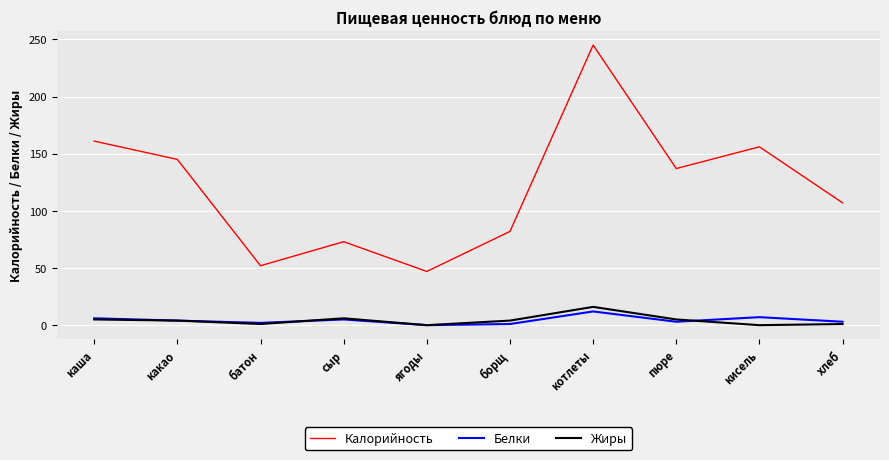

Which series has the largest total across all categories?

Калорийность